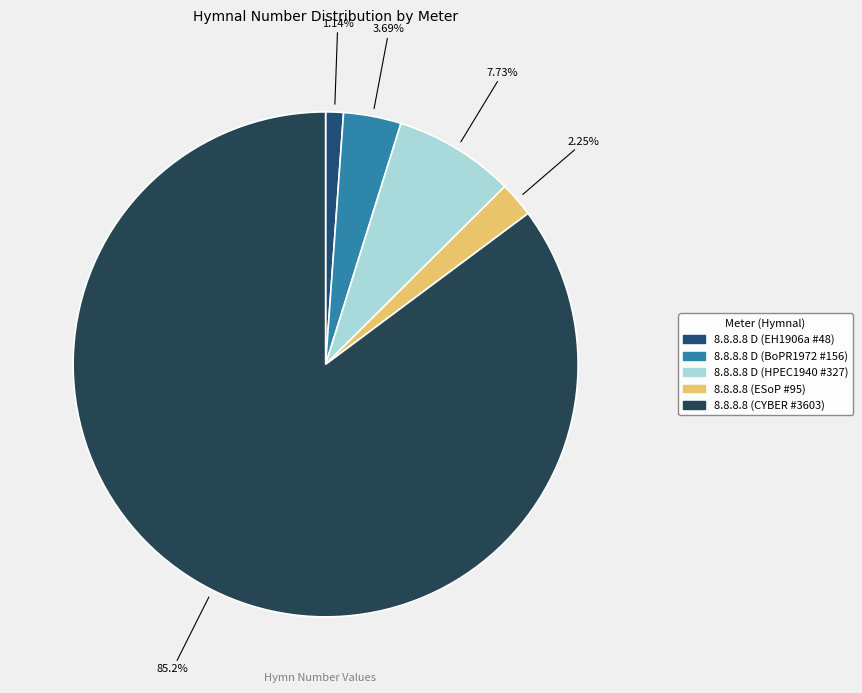

True or false: 8.8.8.8 D (HPEC1940 #327) accounts for 8% of the total.

True